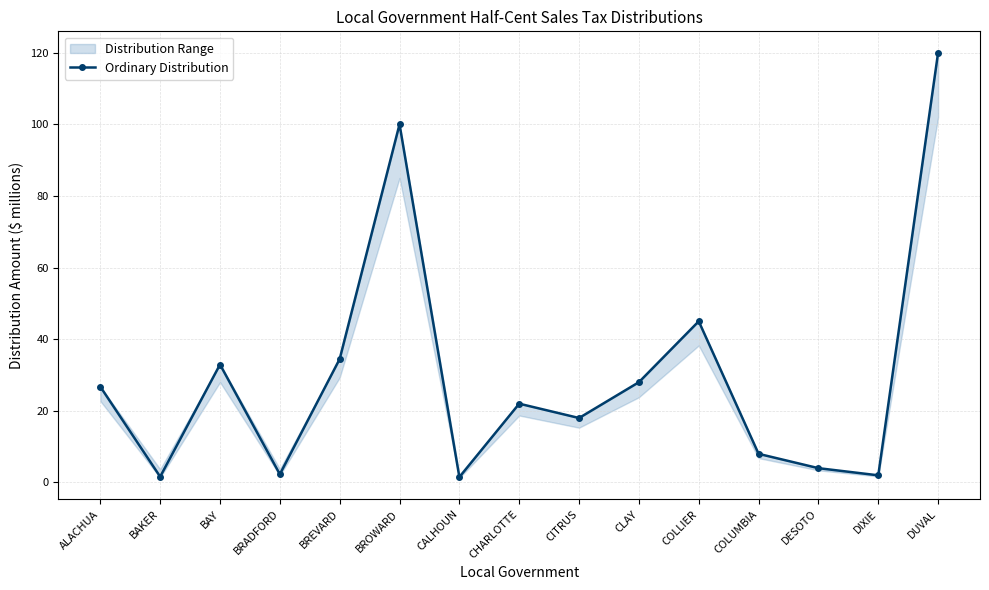

What position from the left is BREVARD?

5